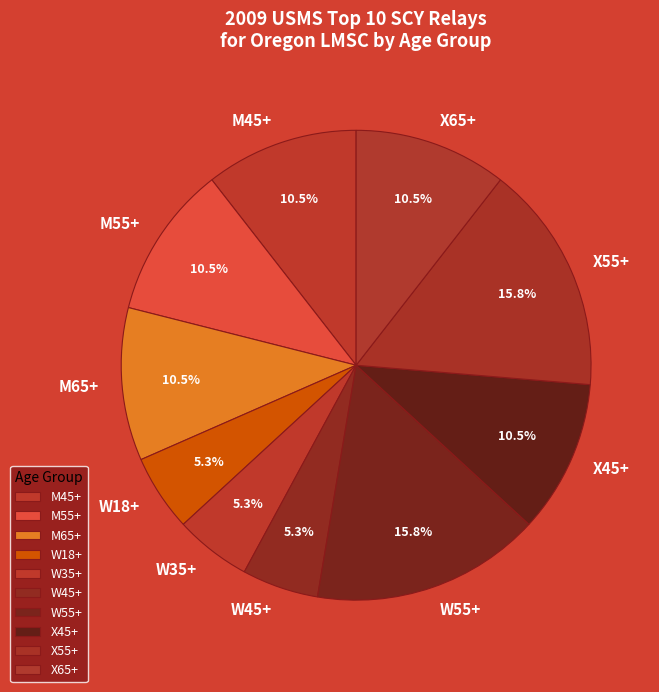

Is there a majority slice in this chart?

No